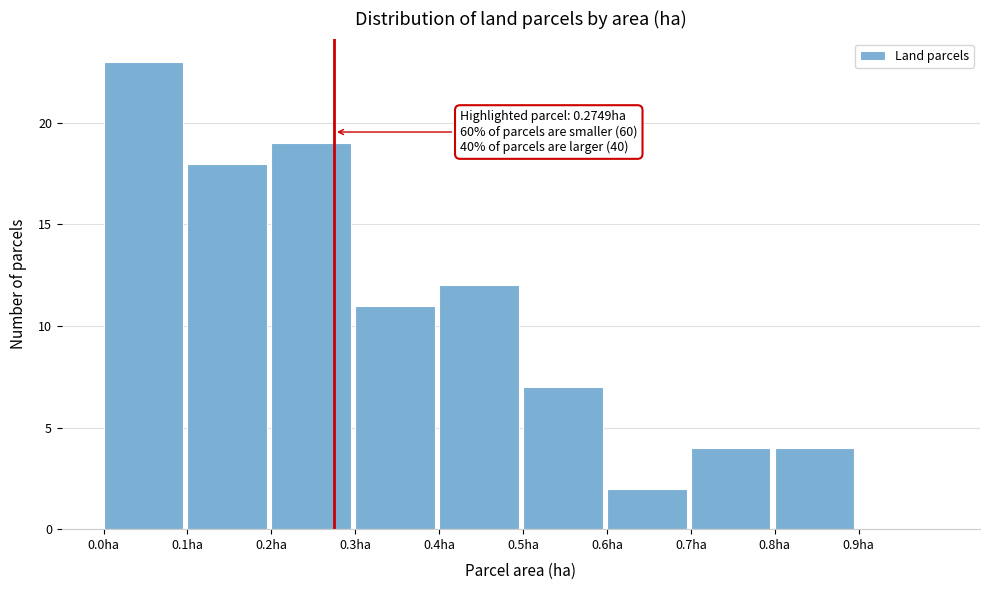

Which range on the x-axis has the tallest bar?

0.0 to 0.1